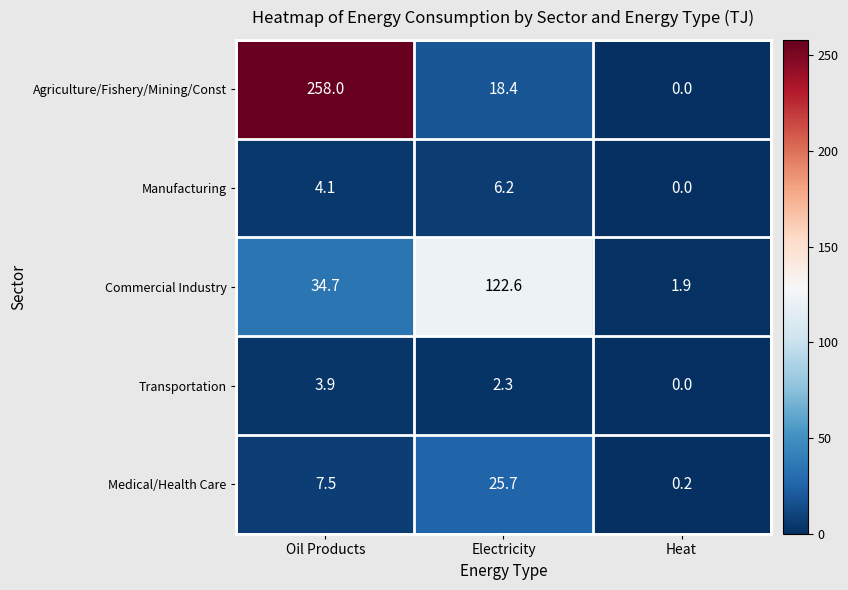

Rank the series by their maximum value, from lowest to highest.

Transportation, Manufacturing, Medical/Health Care, Commercial Industry, Agriculture/Fishery/Mining/Const